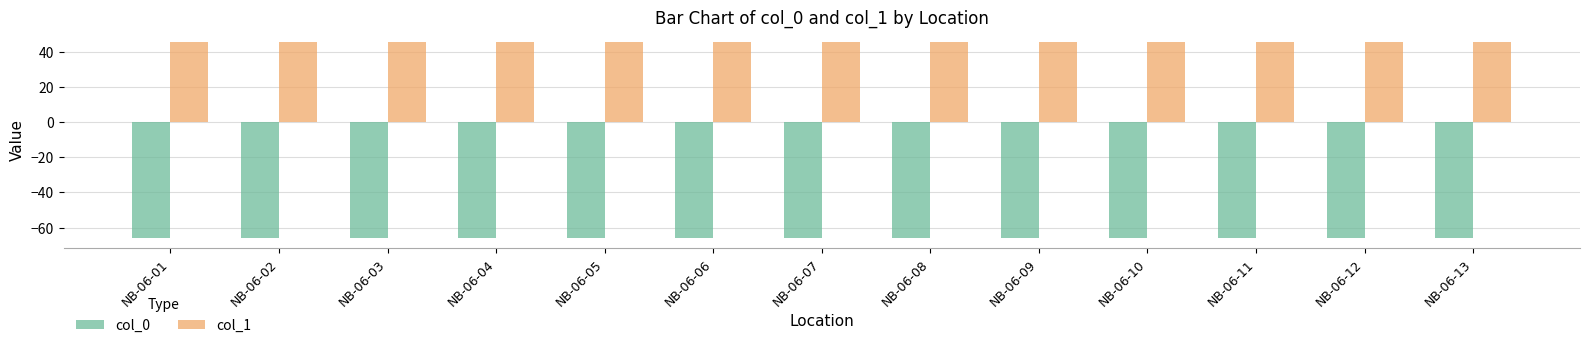

Is the value of col_0 at NB-06-03 greater than the value of col_1 at NB-06-08?

No